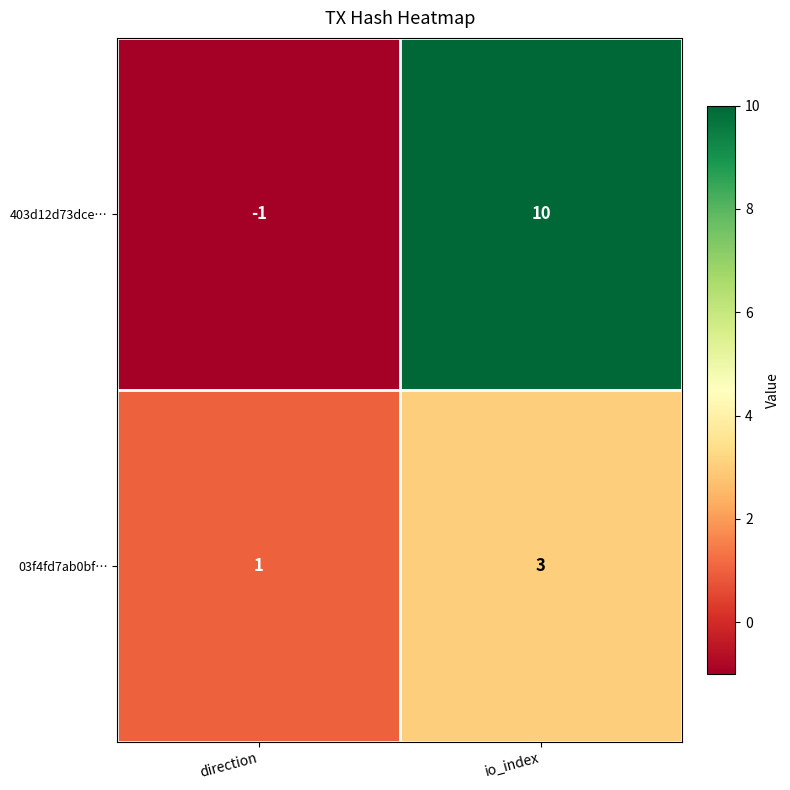

The 03f4fd7ab0bf… series shows 1 at direction. True or false?

True